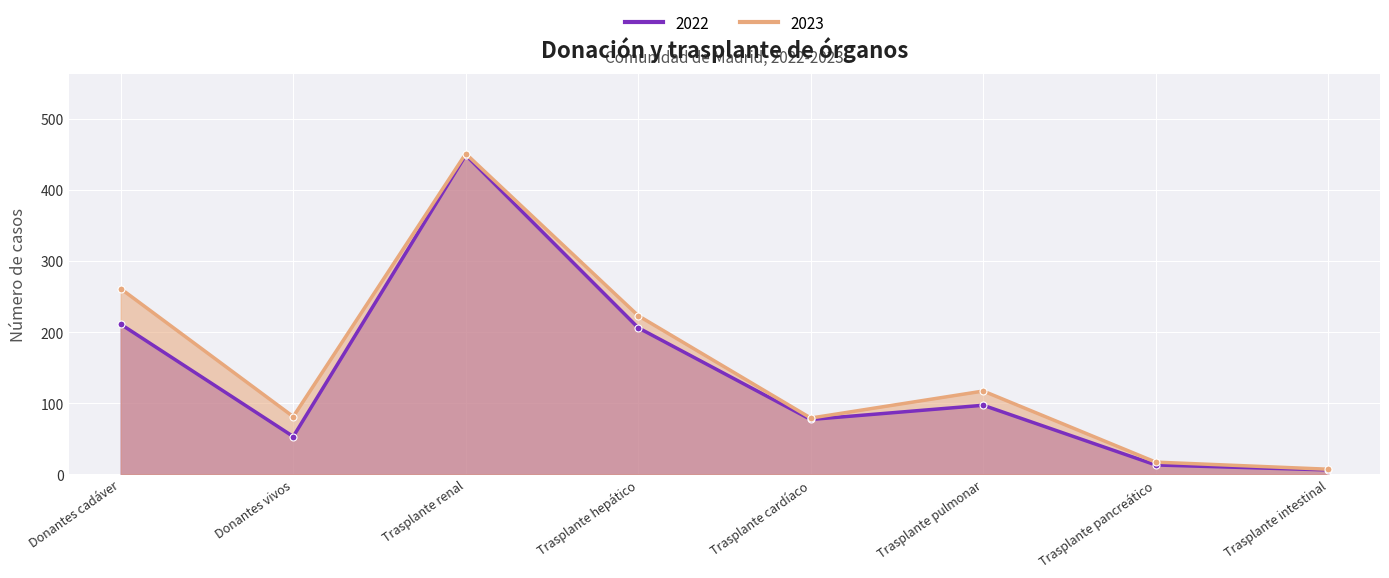

Rank the series by their average value, from highest to lowest.

2023, 2022